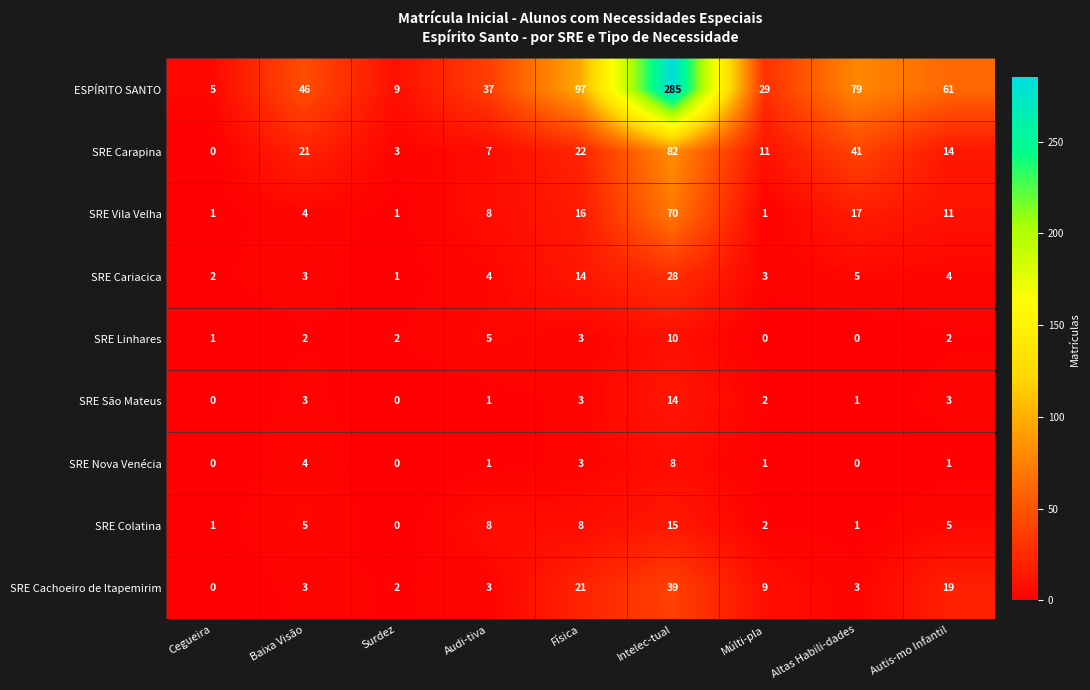

What is the greatest value displayed?

285